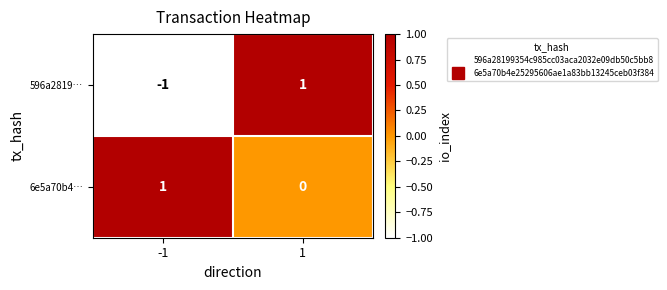

Is the value of 6e5a70b4… at 1 greater than the value of 596a2819… at 1?

No